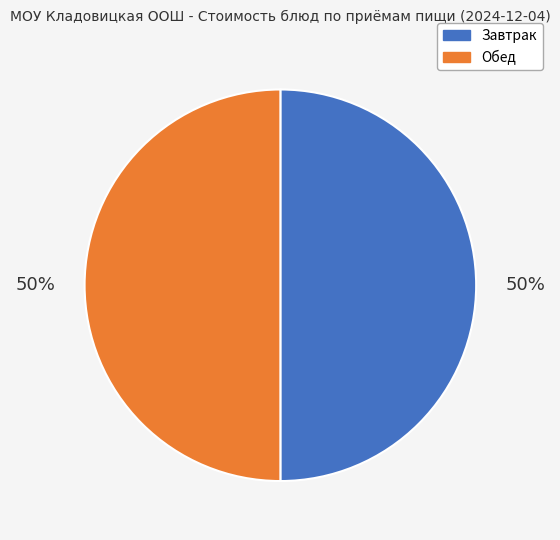

To the nearest percent, what is the average slice percentage?

50%